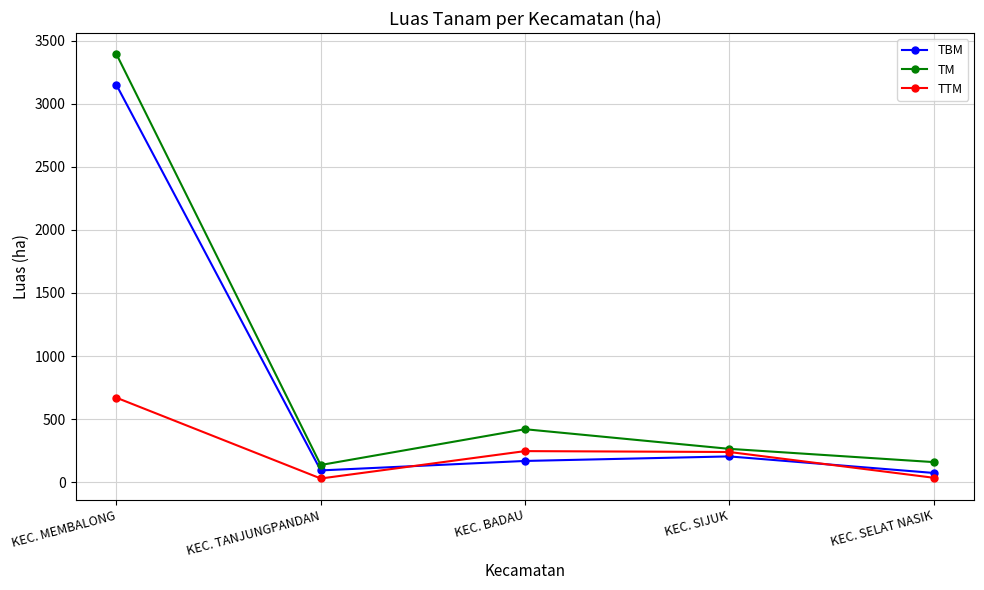

What is the total value across all series at KEC. SELAT NASIK?

270.0